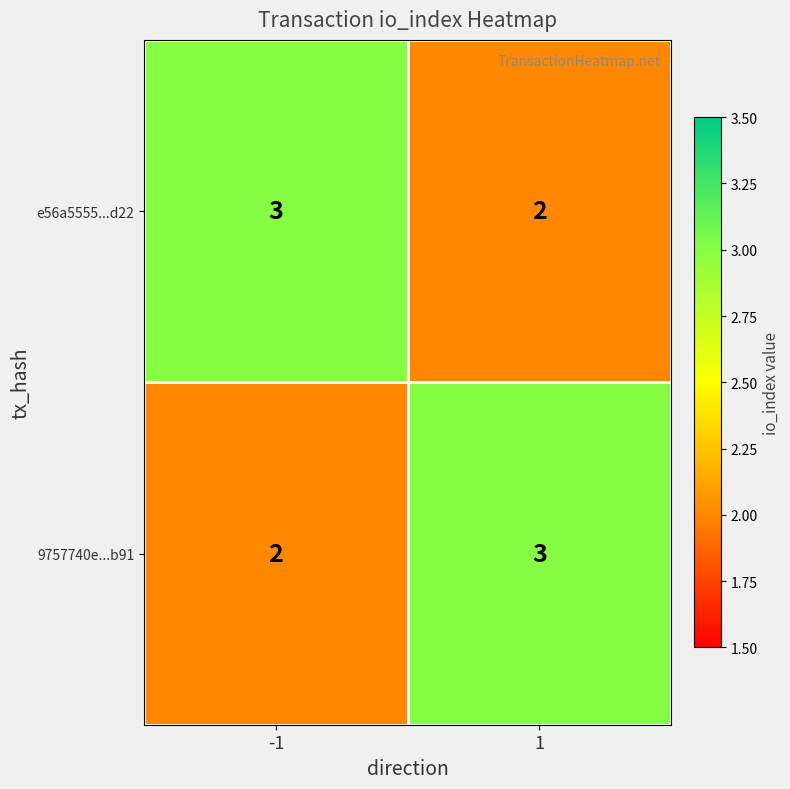

What is the sum of all e56a5555...d22 values?

5